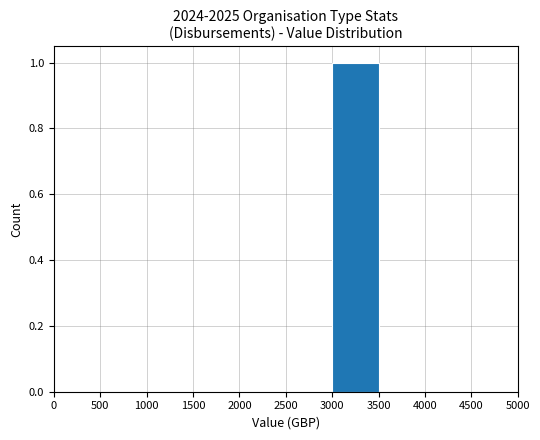

How many values are between 0 and 1?

10